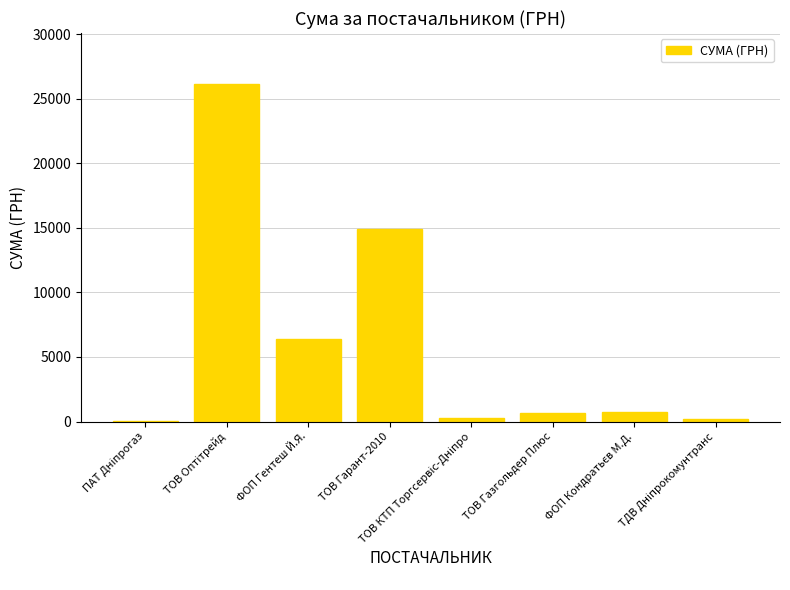

Is it true that the value at ТОВ Газгольдер Плюс is 670.0?

True